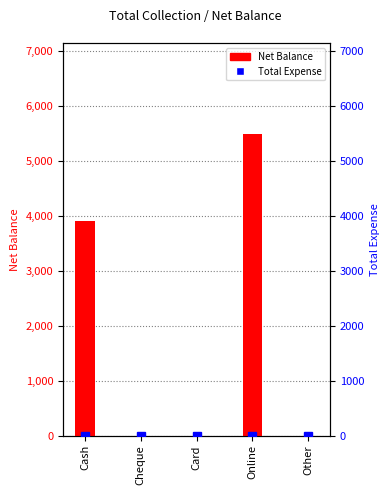

What is the difference between the highest and lowest values at Cash?

3900